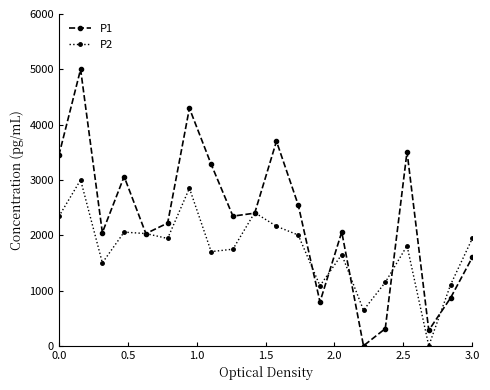

Which series has the widest spread of values?

P1